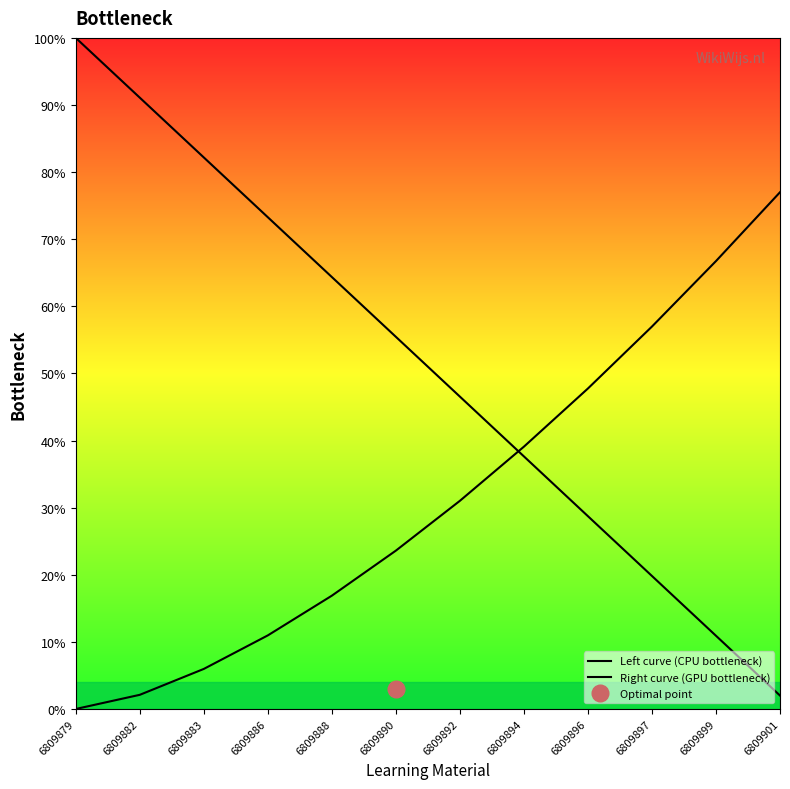

Which series has the largest range (max minus min)?

Left curve (CPU bottleneck)